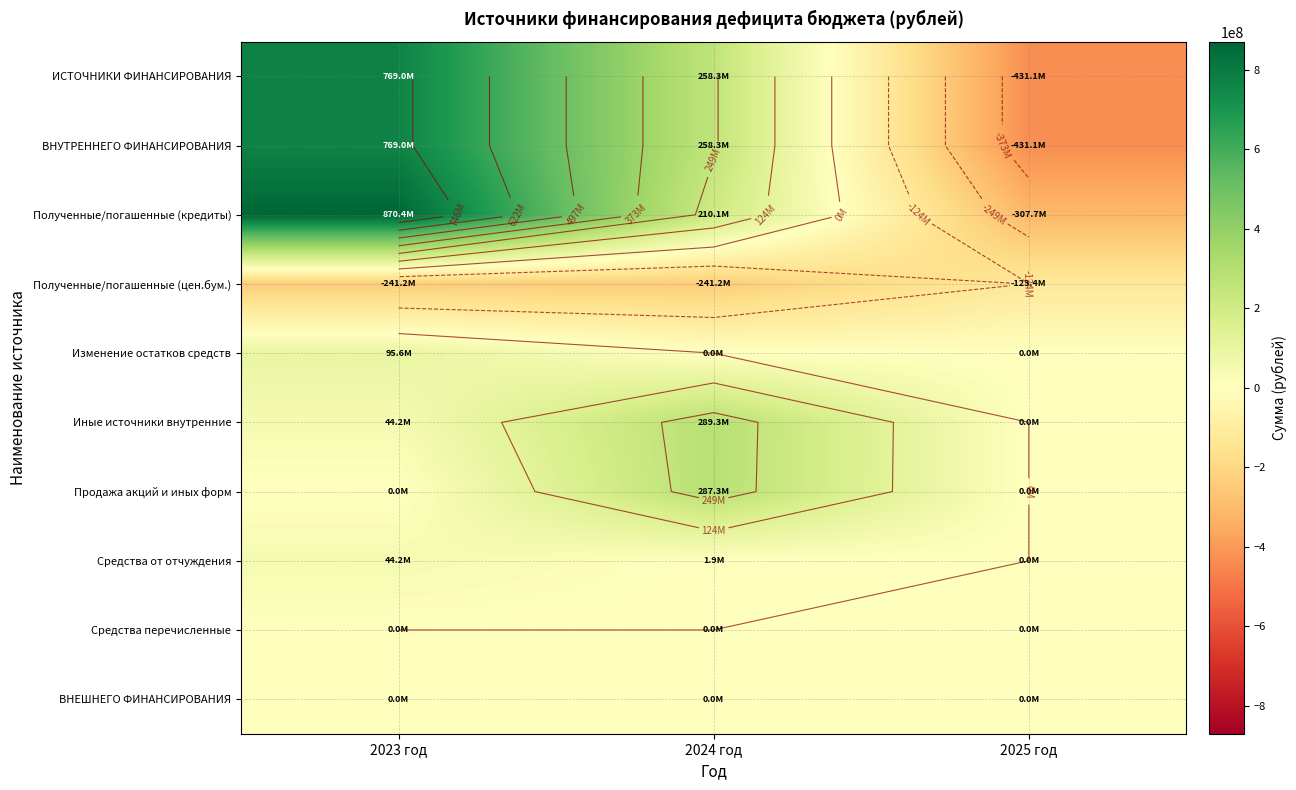

Which series has the largest range (max minus min)?

ИСТОЧНИКИ ФИНАНСИРОВАНИЯ